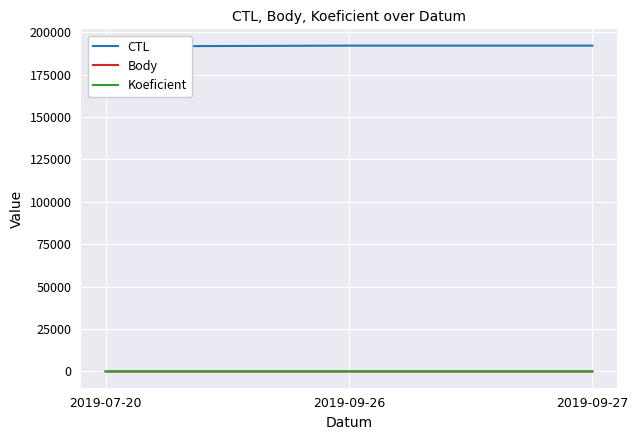

What is the lowest value of the Koeficient series?

7